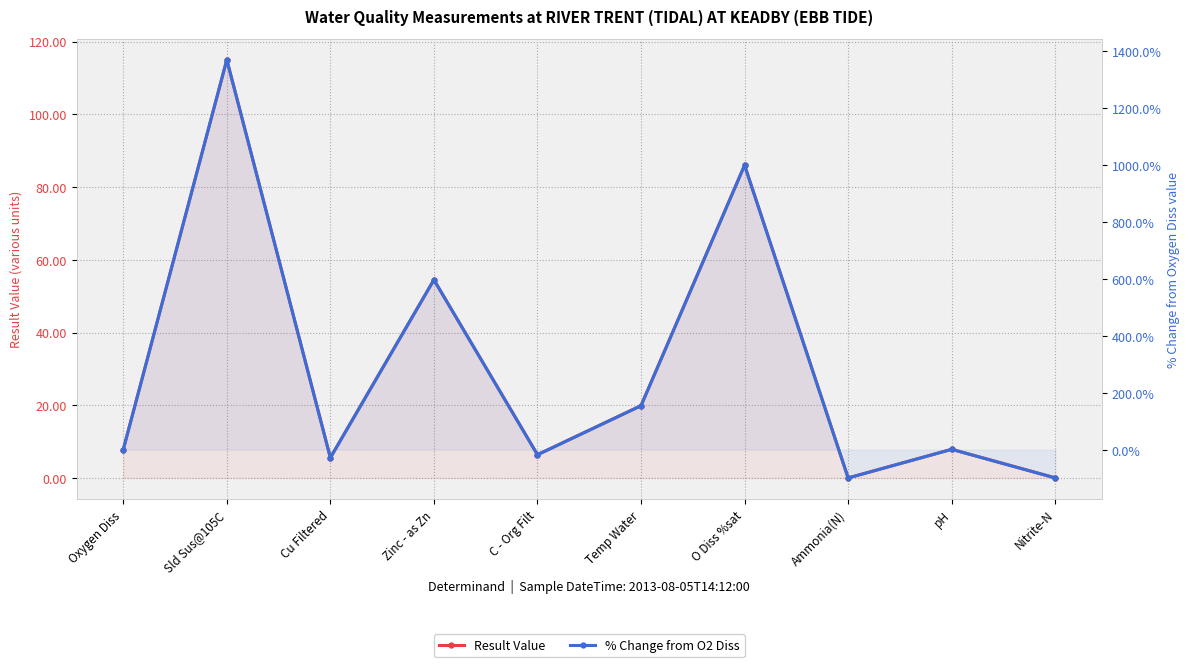

What is the label of the 8th point from the left?

Ammonia(N)